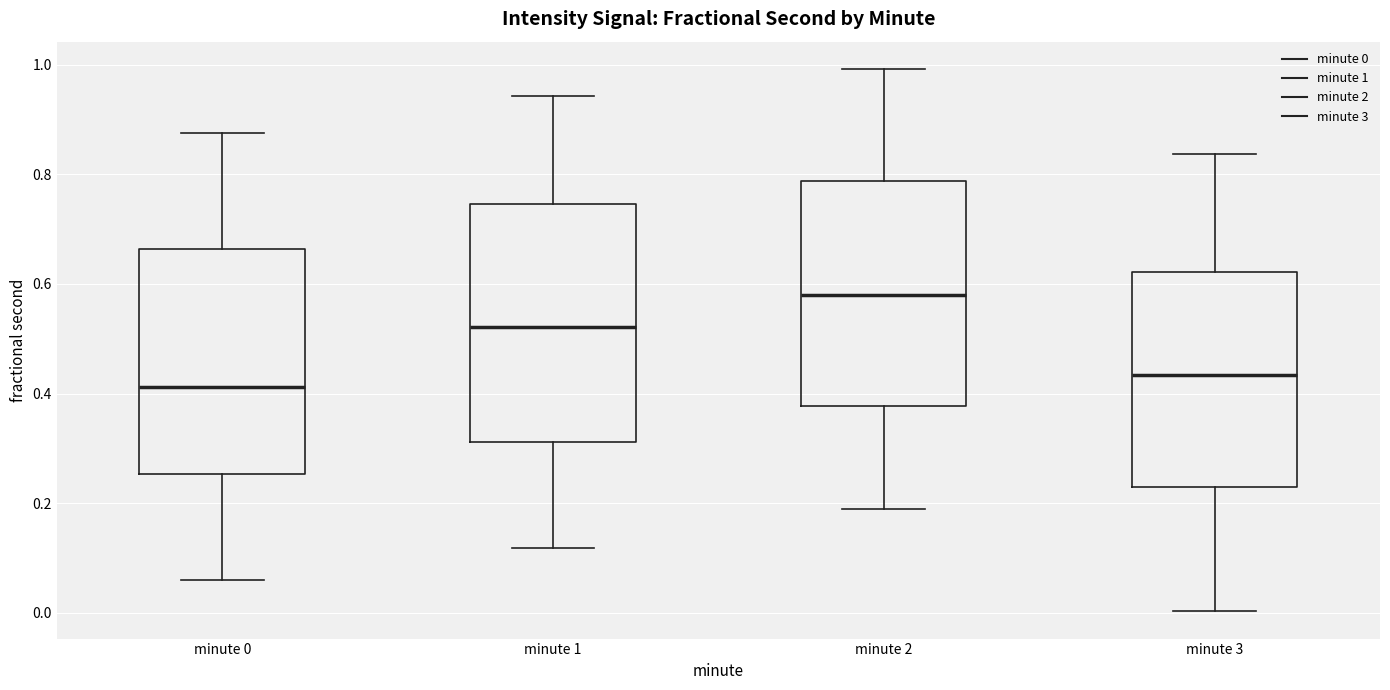

Which box's median line is the highest?

minute 2